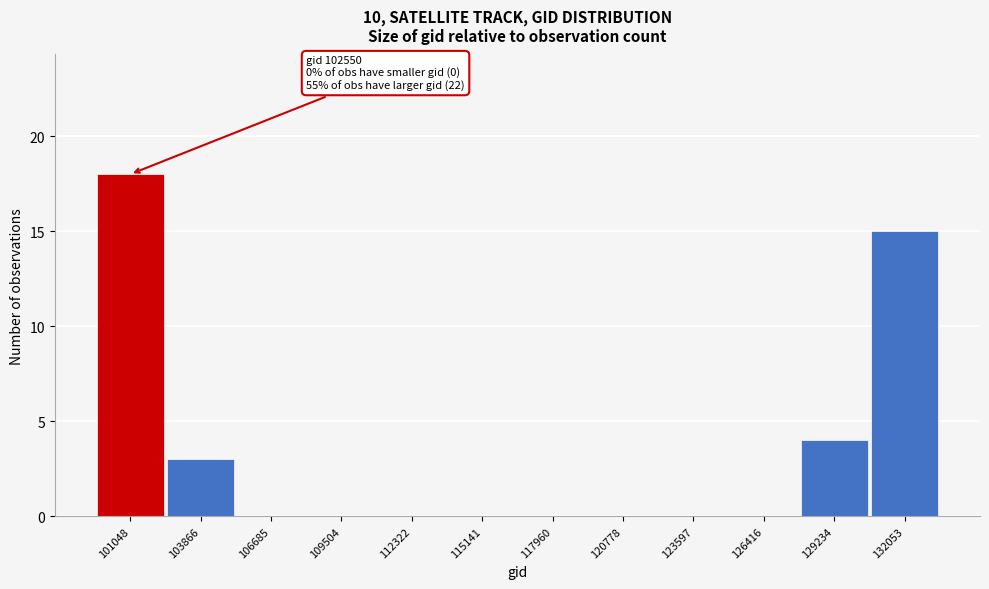

Reading left to right, transcribe all the data shown in this chart.

101048=18	103866=3	106685=0	109504=0	112322=0	115141=0	117960=0	120778=0	123597=0	126416=0	129234=4	132053=15